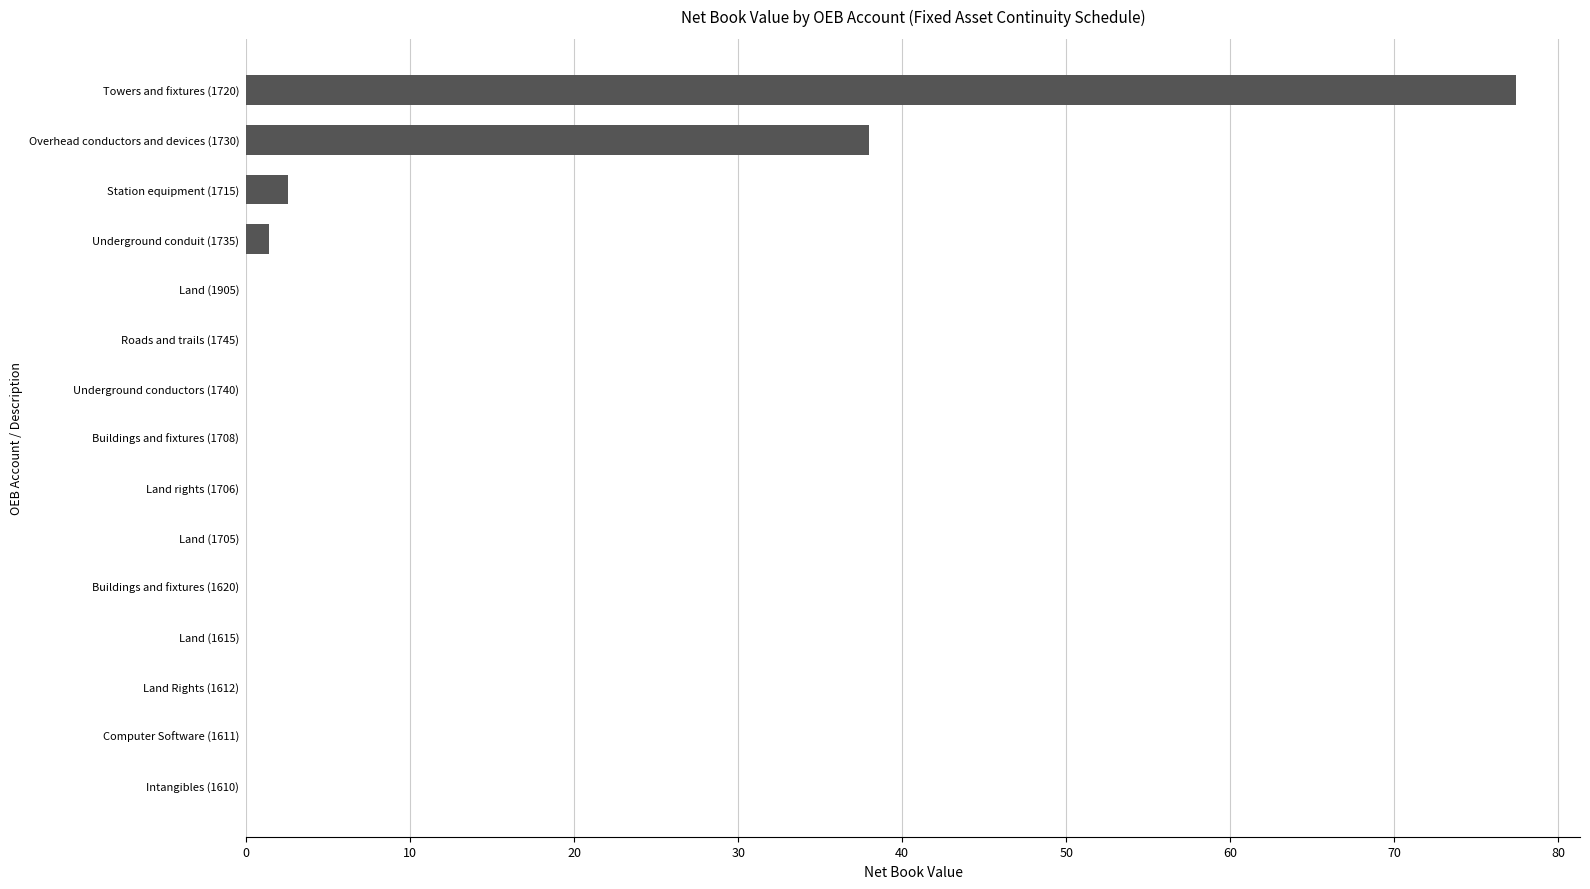

Reading bottom to top, what are all the values shown in this chart?

Intangibles (1610)=0.0	Computer Software (1611)=0.0	Land Rights (1612)=0.0	Land (1615)=0.0	Buildings and fixtures (1620)=0.0	Land (1705)=0.0	Land rights (1706)=0.0	Buildings and fixtures (1708)=0.0	Underground conductors (1740)=0.0	Roads and trails (1745)=0.0	Land (1905)=0.0	Underground conduit (1735)=1.4	Station equipment (1715)=2.6	Overhead conductors and devices (1730)=38.0	Towers and fixtures (1720)=77.5